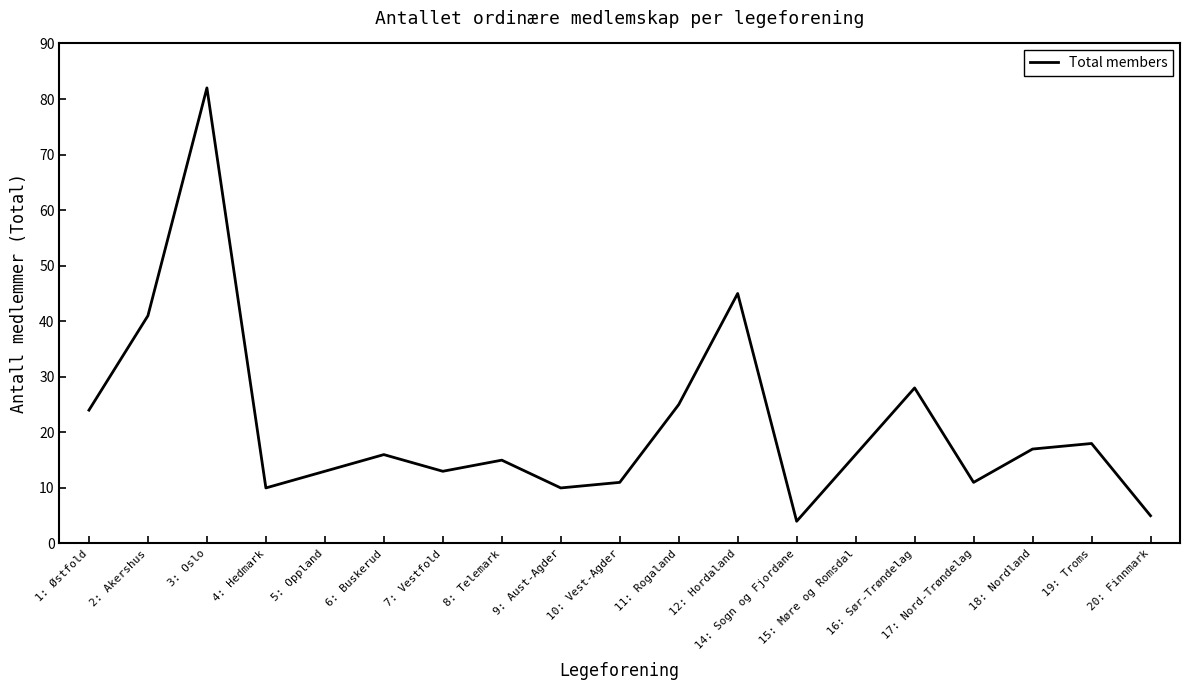

Reading left to right, list all the values displayed in this chart.

24	41	82	10	13	16	13	15	10	11	25	45	4	16	28	11	17	18	5